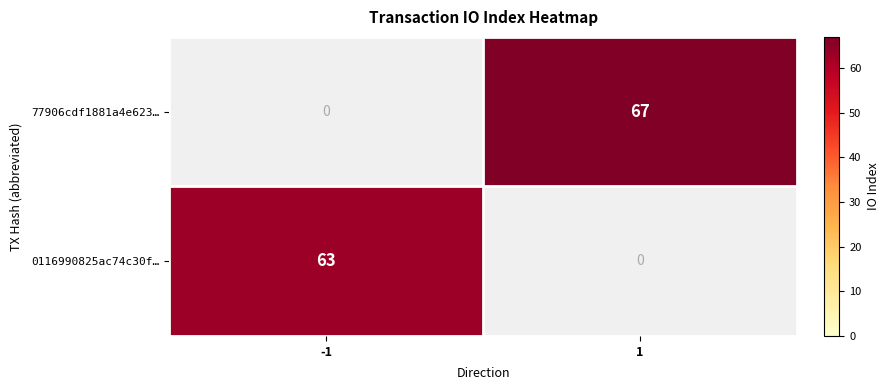

Between -1 and 1, which series saw the biggest shift?

77906cdf1881a4e623…